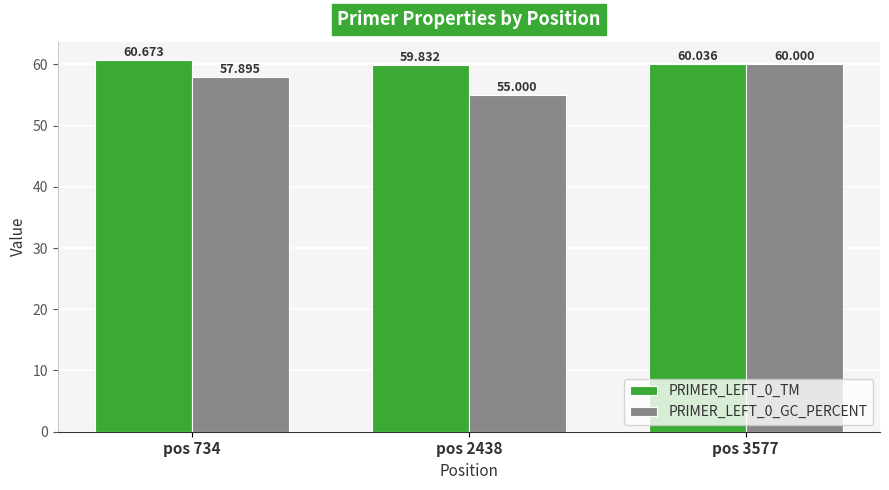

Reading right to left, extract all data points from this chart.

PRIMER_LEFT_0_TM: 60.0	59.8	60.7
PRIMER_LEFT_0_GC_PERCENT: 60.0	55.0	57.9